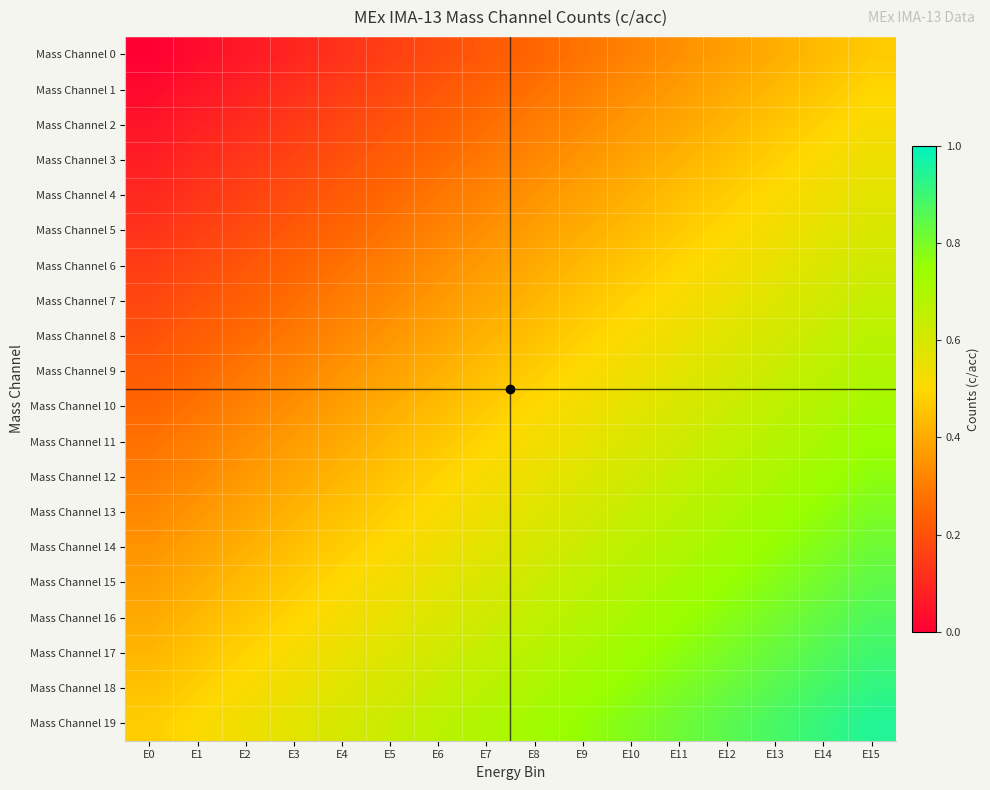

Reading left to right, transcribe all the data shown in this chart.

Mass Channel 0: E0=0.0	E1=0.0	E2=0.1	E3=0.1	E4=0.1	E5=0.2	E6=0.2	E7=0.2	E8=0.2	E9=0.3	E10=0.3	E11=0.3	E12=0.4	E13=0.4	E14=0.4	E15=0.5
Mass Channel 1: E0=0.0	E1=0.1	E2=0.1	E3=0.1	E4=0.1	E5=0.2	E6=0.2	E7=0.2	E8=0.3	E9=0.3	E10=0.3	E11=0.4	E12=0.4	E13=0.4	E14=0.5	E15=0.5
Mass Channel 2: E0=0.1	E1=0.1	E2=0.1	E3=0.1	E4=0.2	E5=0.2	E6=0.2	E7=0.3	E8=0.3	E9=0.3	E10=0.4	E11=0.4	E12=0.4	E13=0.5	E14=0.5	E15=0.5
Mass Channel 3: E0=0.1	E1=0.1	E2=0.1	E3=0.2	E4=0.2	E5=0.2	E6=0.3	E7=0.3	E8=0.3	E9=0.4	E10=0.4	E11=0.4	E12=0.5	E13=0.5	E14=0.5	E15=0.5
Mass Channel 4: E0=0.1	E1=0.1	E2=0.2	E3=0.2	E4=0.2	E5=0.3	E6=0.3	E7=0.3	E8=0.3	E9=0.4	E10=0.4	E11=0.4	E12=0.5	E13=0.5	E14=0.5	E15=0.6
Mass Channel 5: E0=0.1	E1=0.2	E2=0.2	E3=0.2	E4=0.2	E5=0.3	E6=0.3	E7=0.3	E8=0.4	E9=0.4	E10=0.4	E11=0.5	E12=0.5	E13=0.5	E14=0.6	E15=0.6
Mass Channel 6: E0=0.1	E1=0.2	E2=0.2	E3=0.2	E4=0.3	E5=0.3	E6=0.3	E7=0.4	E8=0.4	E9=0.4	E10=0.5	E11=0.5	E12=0.5	E13=0.6	E14=0.6	E15=0.6
Mass Channel 7: E0=0.2	E1=0.2	E2=0.2	E3=0.3	E4=0.3	E5=0.3	E6=0.4	E7=0.4	E8=0.4	E9=0.5	E10=0.5	E11=0.5	E12=0.6	E13=0.6	E14=0.6	E15=0.6
Mass Channel 8: E0=0.2	E1=0.2	E2=0.3	E3=0.3	E4=0.3	E5=0.4	E6=0.4	E7=0.4	E8=0.5	E9=0.5	E10=0.5	E11=0.5	E12=0.6	E13=0.6	E14=0.6	E15=0.7
Mass Channel 9: E0=0.2	E1=0.3	E2=0.3	E3=0.3	E4=0.3	E5=0.4	E6=0.4	E7=0.4	E8=0.5	E9=0.5	E10=0.5	E11=0.6	E12=0.6	E13=0.6	E14=0.7	E15=0.7
Mass Channel 10: E0=0.2	E1=0.3	E2=0.3	E3=0.3	E4=0.4	E5=0.4	E6=0.4	E7=0.5	E8=0.5	E9=0.5	E10=0.6	E11=0.6	E12=0.6	E13=0.7	E14=0.7	E15=0.7
Mass Channel 11: E0=0.3	E1=0.3	E2=0.3	E3=0.4	E4=0.4	E5=0.4	E6=0.5	E7=0.5	E8=0.5	E9=0.6	E10=0.6	E11=0.6	E12=0.7	E13=0.7	E14=0.7	E15=0.7
Mass Channel 12: E0=0.3	E1=0.3	E2=0.4	E3=0.4	E4=0.4	E5=0.5	E6=0.5	E7=0.5	E8=0.6	E9=0.6	E10=0.6	E11=0.6	E12=0.7	E13=0.7	E14=0.7	E15=0.8
Mass Channel 13: E0=0.3	E1=0.4	E2=0.4	E3=0.4	E4=0.5	E5=0.5	E6=0.5	E7=0.5	E8=0.6	E9=0.6	E10=0.6	E11=0.7	E12=0.7	E13=0.7	E14=0.8	E15=0.8
Mass Channel 14: E0=0.3	E1=0.4	E2=0.4	E3=0.4	E4=0.5	E5=0.5	E6=0.5	E7=0.6	E8=0.6	E9=0.6	E10=0.7	E11=0.7	E12=0.7	E13=0.8	E14=0.8	E15=0.8
Mass Channel 15: E0=0.4	E1=0.4	E2=0.4	E3=0.5	E4=0.5	E5=0.5	E6=0.6	E7=0.6	E8=0.6	E9=0.7	E10=0.7	E11=0.7	E12=0.8	E13=0.8	E14=0.8	E15=0.8
Mass Channel 16: E0=0.4	E1=0.4	E2=0.5	E3=0.5	E4=0.5	E5=0.6	E6=0.6	E7=0.6	E8=0.7	E9=0.7	E10=0.7	E11=0.7	E12=0.8	E13=0.8	E14=0.8	E15=0.9
Mass Channel 17: E0=0.4	E1=0.5	E2=0.5	E3=0.5	E4=0.6	E5=0.6	E6=0.6	E7=0.6	E8=0.7	E9=0.7	E10=0.7	E11=0.8	E12=0.8	E13=0.8	E14=0.9	E15=0.9
Mass Channel 18: E0=0.5	E1=0.5	E2=0.5	E3=0.5	E4=0.6	E5=0.6	E6=0.6	E7=0.7	E8=0.7	E9=0.7	E10=0.8	E11=0.8	E12=0.8	E13=0.9	E14=0.9	E15=0.9
Mass Channel 19: E0=0.5	E1=0.5	E2=0.5	E3=0.6	E4=0.6	E5=0.6	E6=0.7	E7=0.7	E8=0.7	E9=0.8	E10=0.8	E11=0.8	E12=0.8	E13=0.9	E14=0.9	E15=0.9